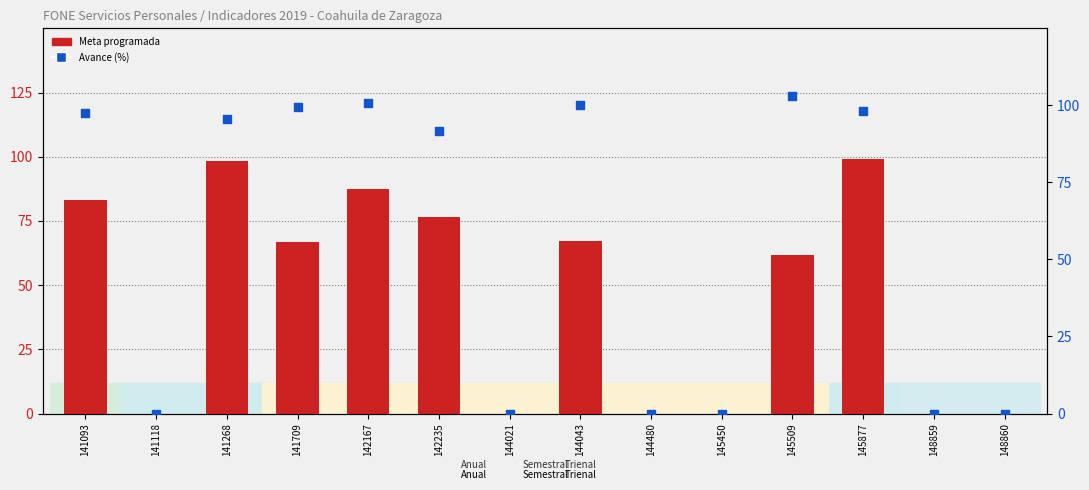

Is the value of Meta programada at 144021 greater than the value of Avance (%) at 141118?

No